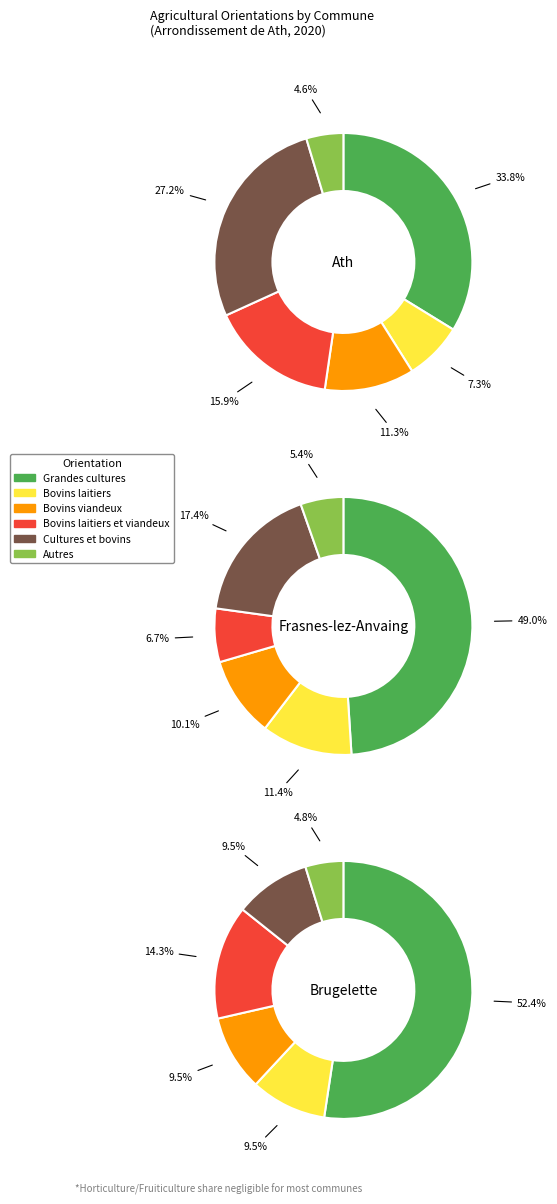

Which series has the largest range (max minus min)?

Grandes cultures